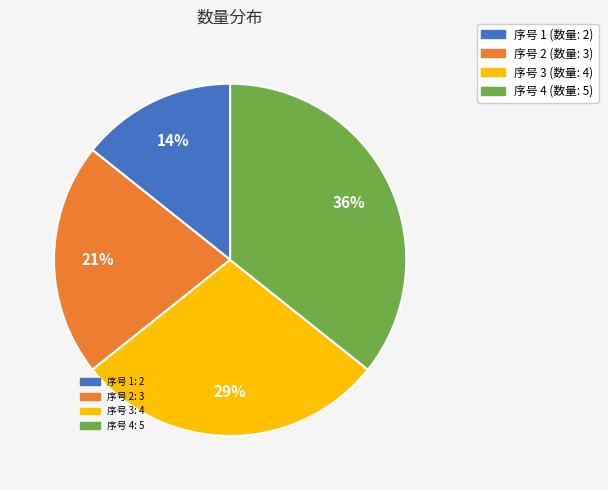

How many segments does this pie chart have?

4